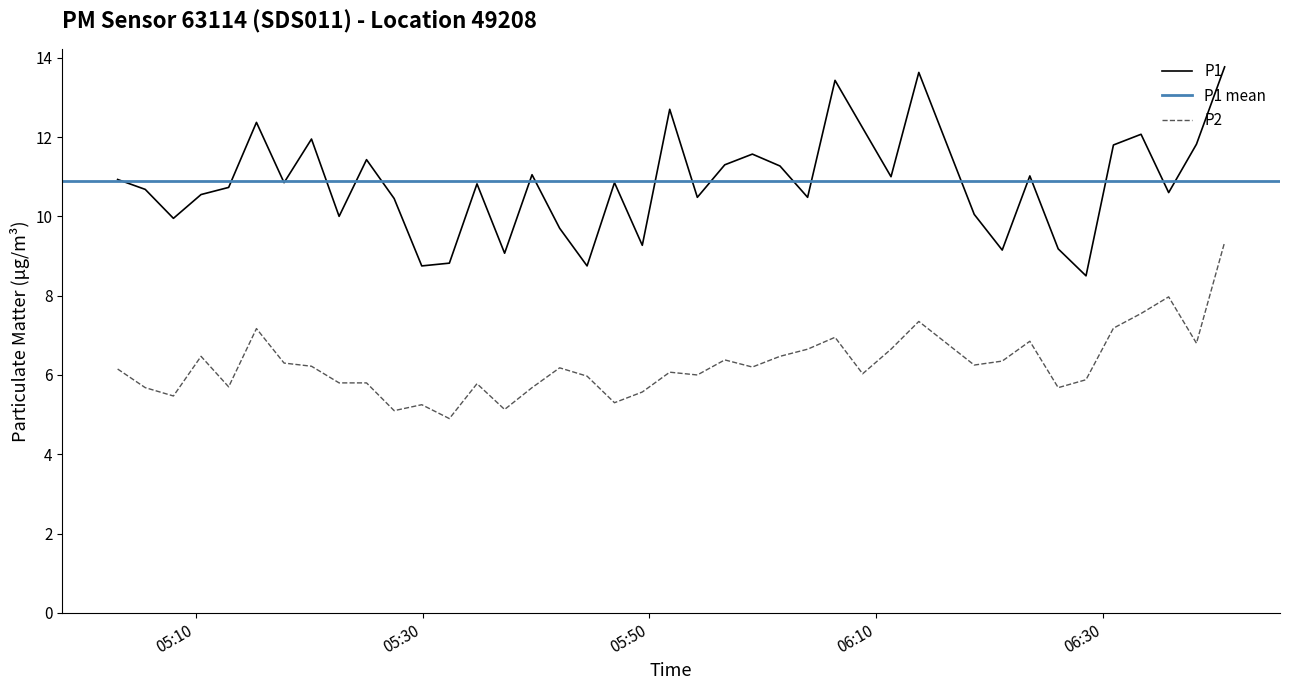

True or false: P2 and P1 intersect in this chart.

False